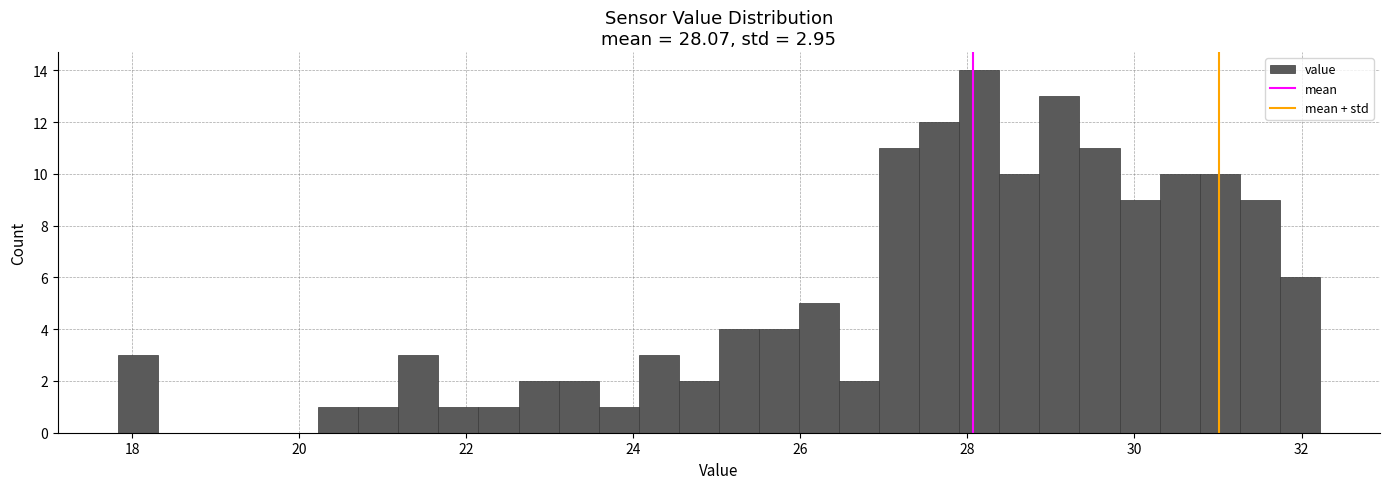

Read against the x-axis, roughly where is the centre of the tallest bar?

28.2